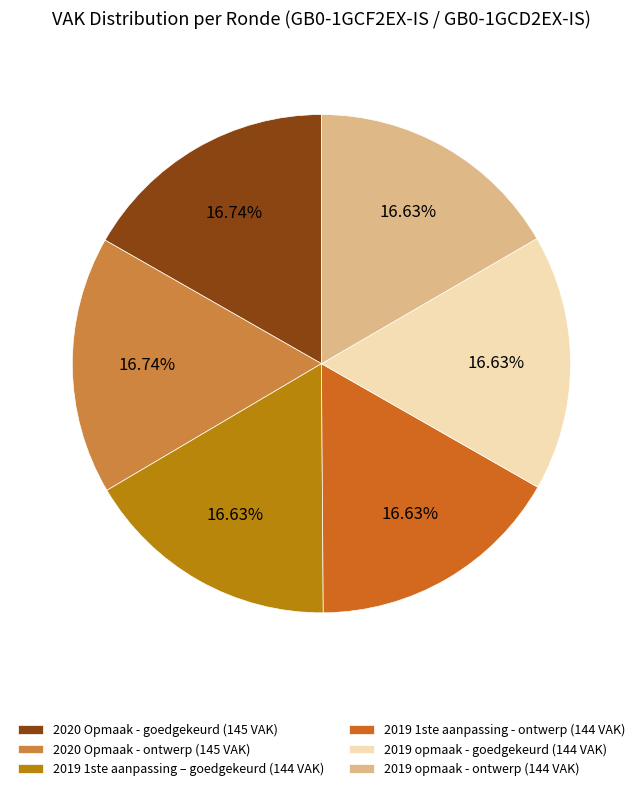

To the nearest percent, what portion does 2019 opmaak - goedgekeurd represent?

17%